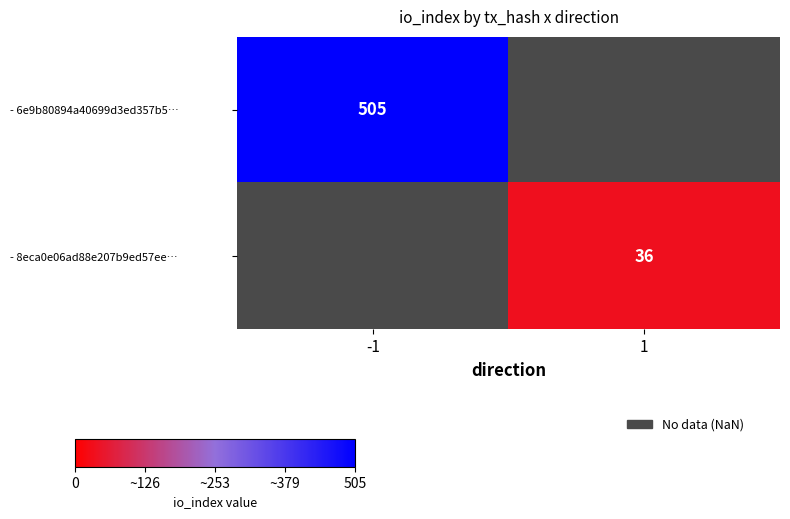

What is the approximate value of row_0 at -1?

505.0